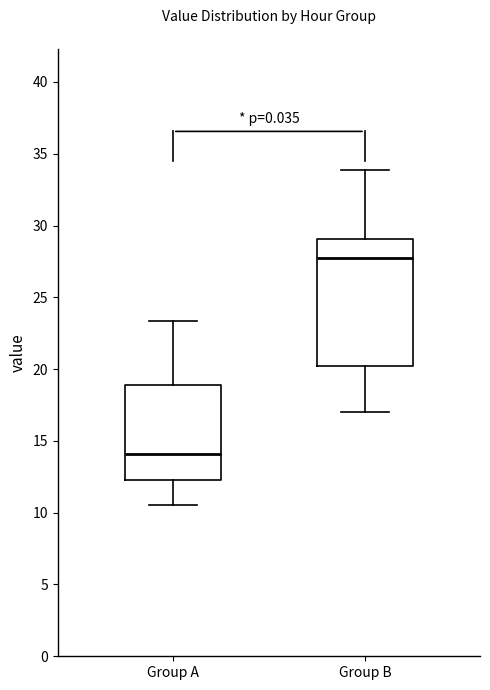

Reading left to right, transcribe this box plot: for each box, give where its median line is, the range the box spans, and where its two whiskers end, as read against the y-axis. The values are not printed on the chart, so give them approximately, as read against the axis.

Group A: median 14.0, box 12.5 to 19.0, whiskers 10.5 to 23.5
Group B: median 27.5, box 20.0 to 29.0, whiskers 17.0 to 34.0